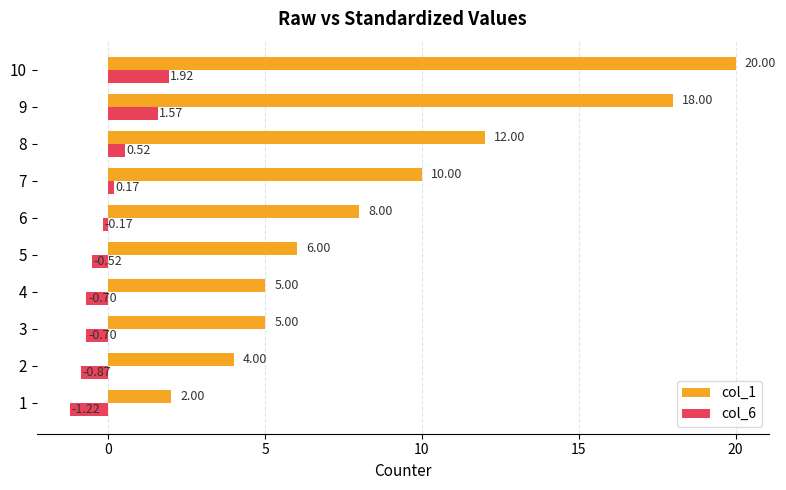

How many data points in col_6 are less than 0?

6